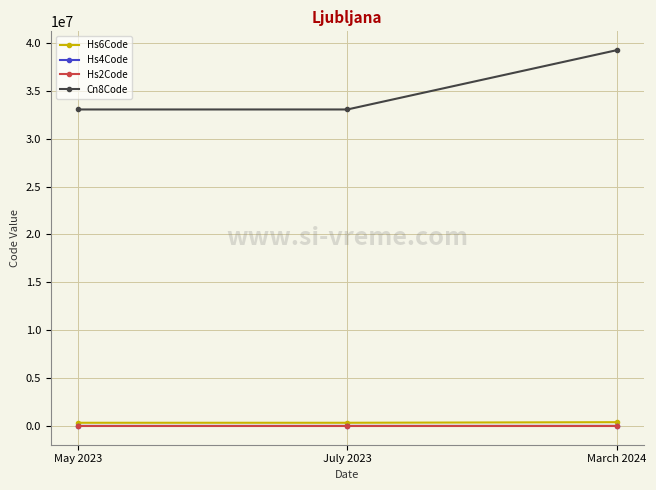

What is the maximum value for Hs4Code?

3924